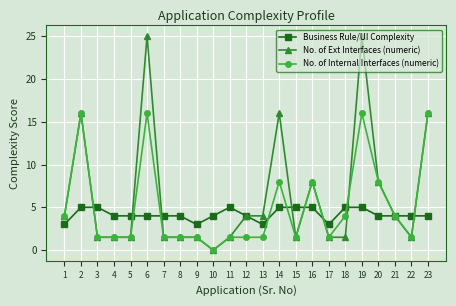

How many data points in No. of Ext Interfaces (numeric) are above 1?

22